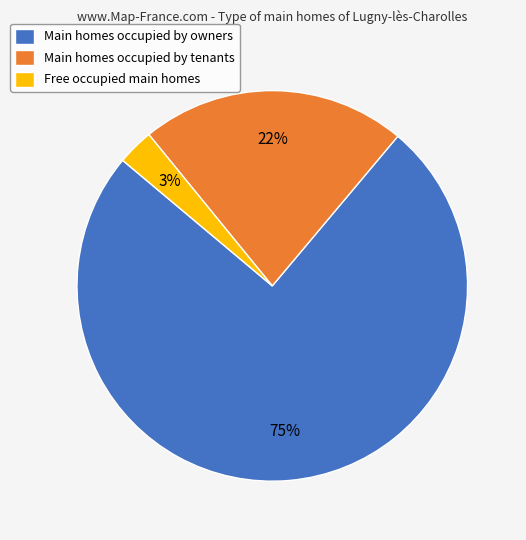

To the nearest percent, what is the difference between the largest and smallest slice percentages?

72%